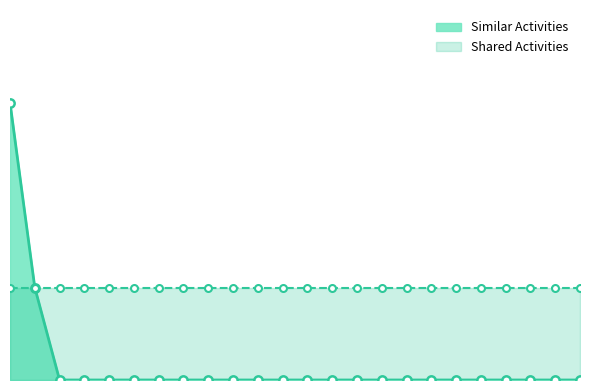

True or false: the data shows 0 at Printing Press Operators.

True